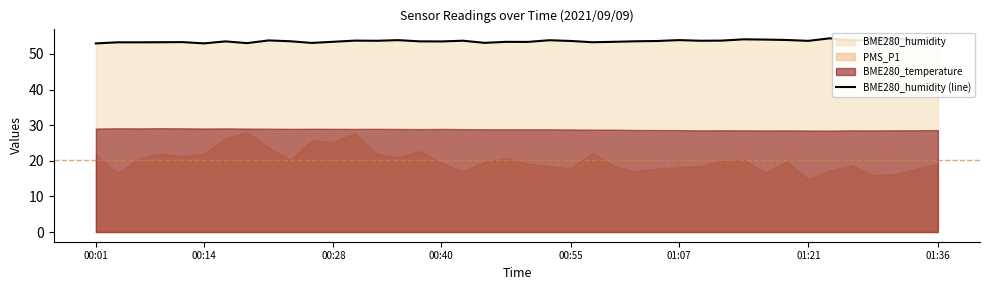

What is the difference between the second highest and second lowest values?

1.4